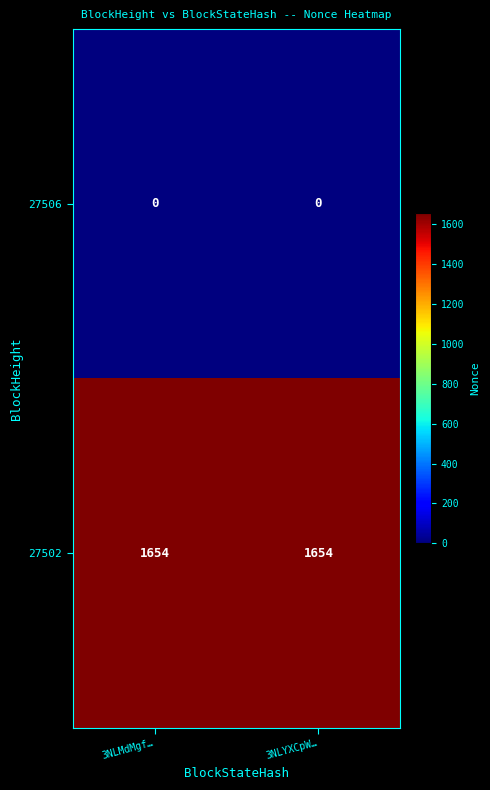

Reading right to left, transcribe all the data shown in this chart.

27506: 3NLYXCpW…=0	3NLMdMgf…=0
27502: 3NLYXCpW…=1654	3NLMdMgf…=1654